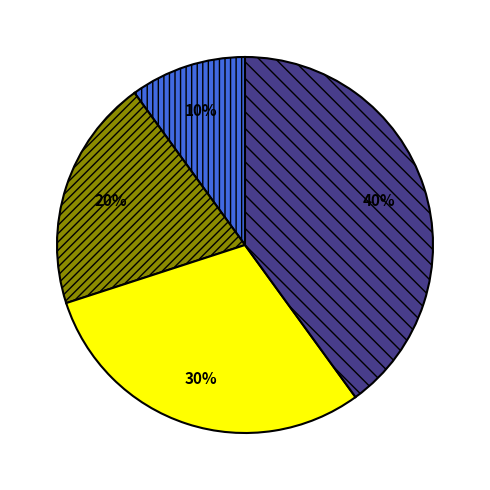

To the nearest percent, what is the difference between the largest and smallest slice percentages?

30%